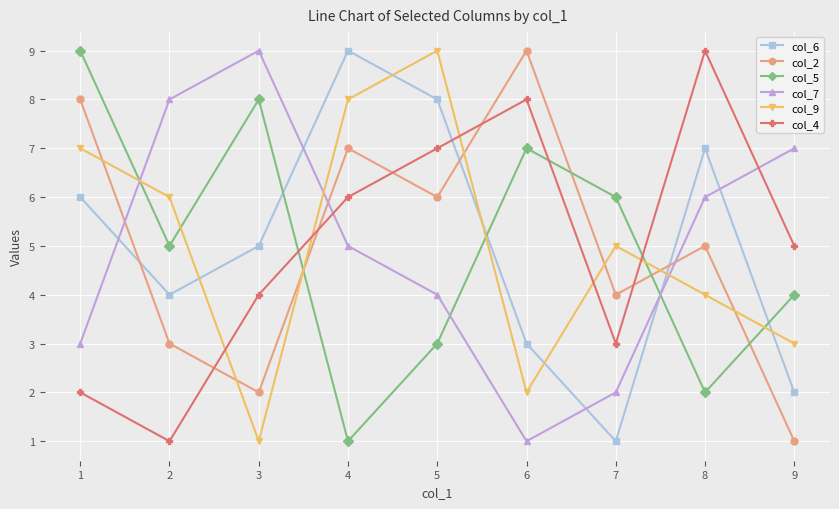

Where is the first local minimum for col_7?

6